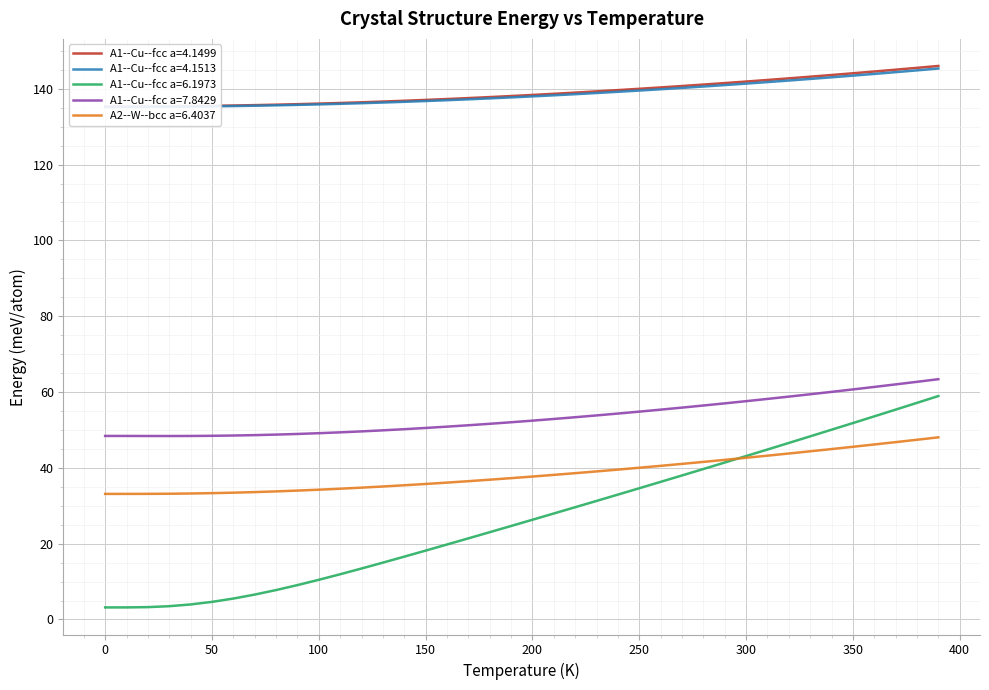

What is the average value of the A1--Cu--fcc a=7.8429 series?

53.5